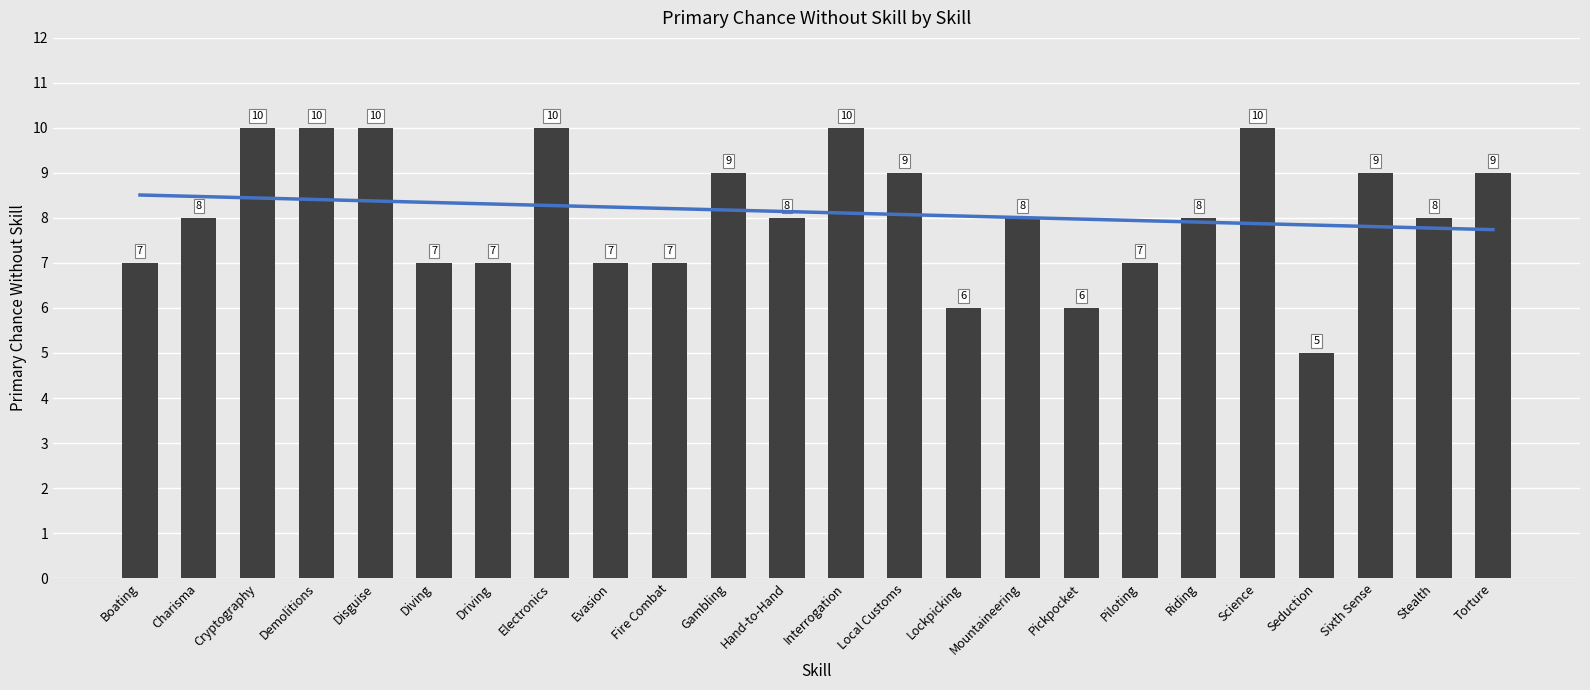

What is the value of the 11th bar from the left?

9